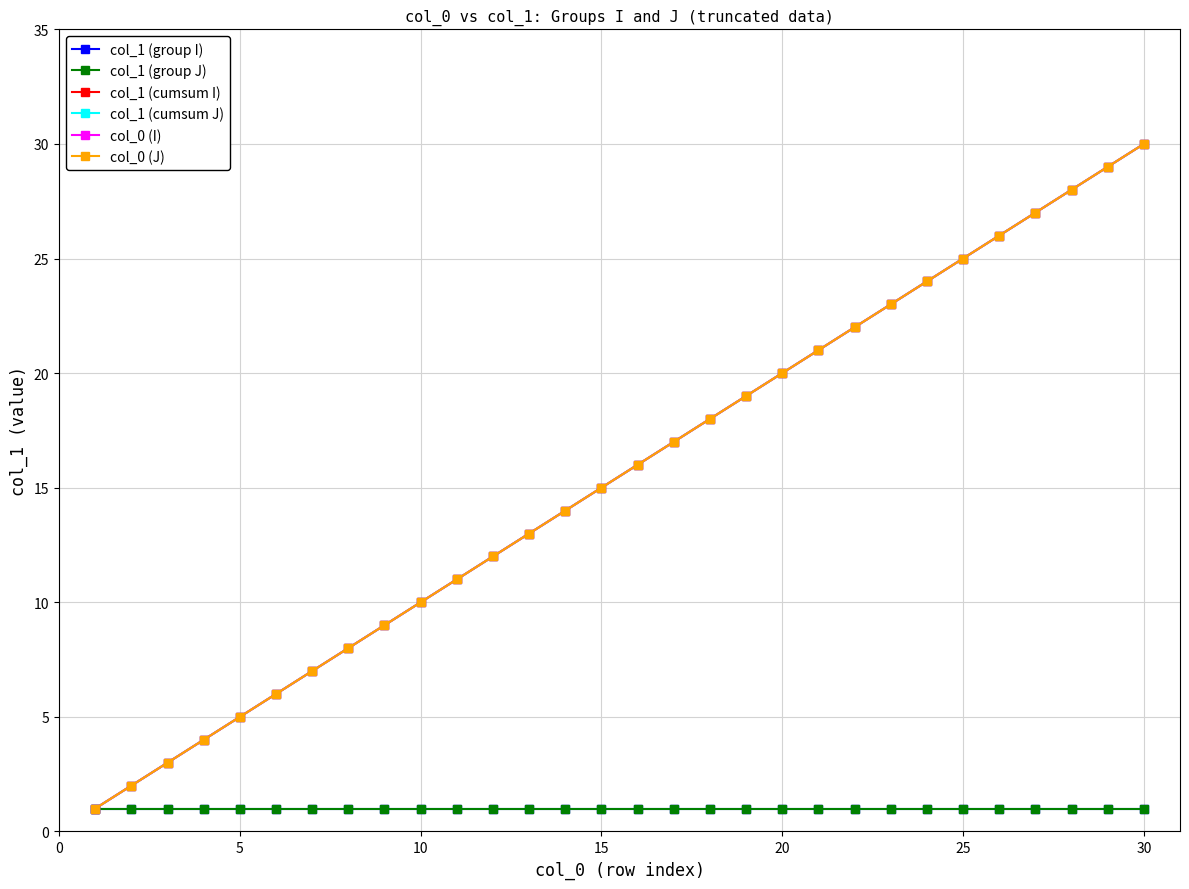

What is the value of the col_1 (cumsum I) point at the 29th from the left?

29